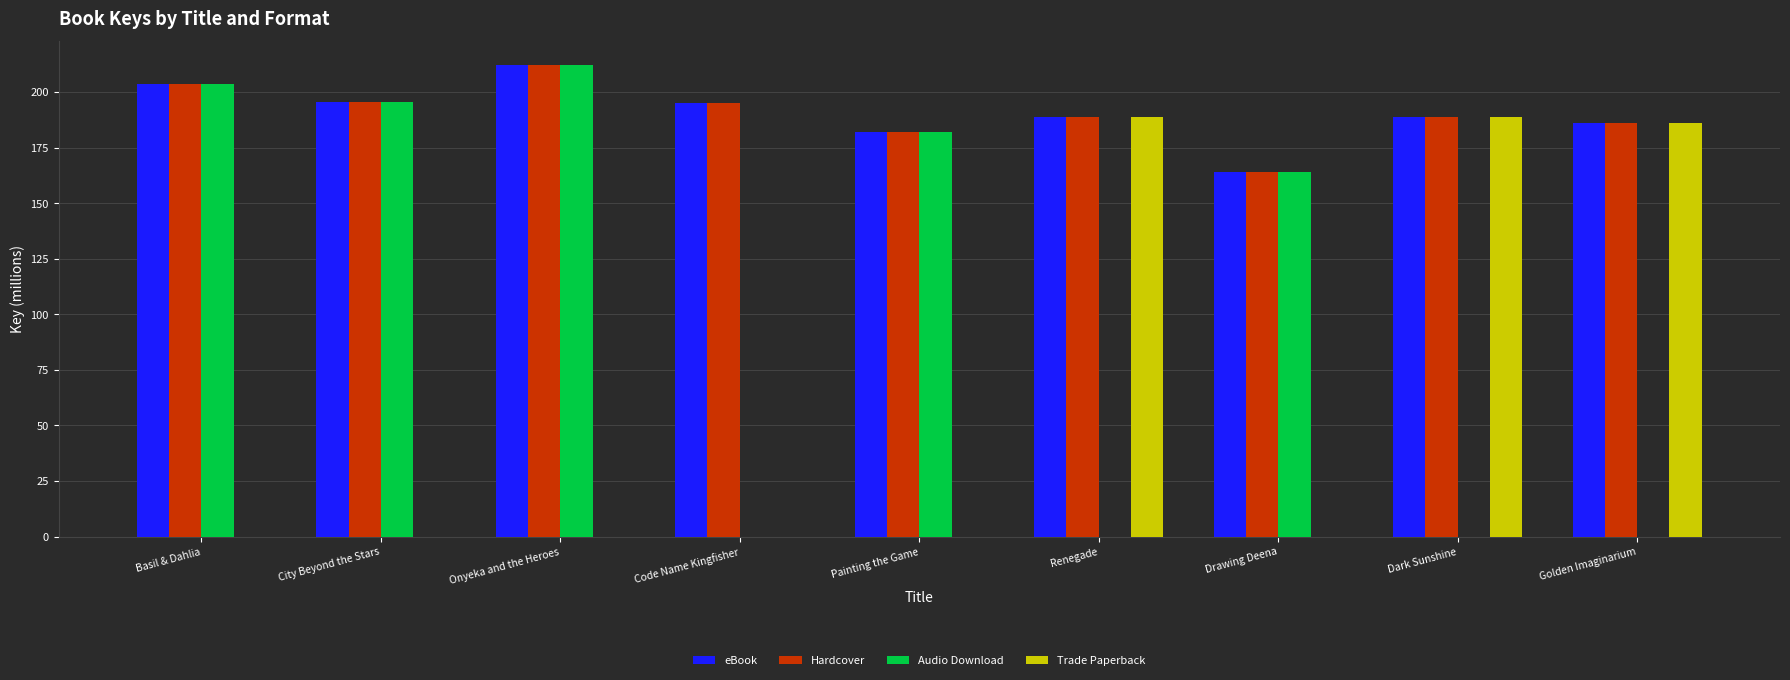

What is the total value across all series at Basil & Dahlia?

610.6